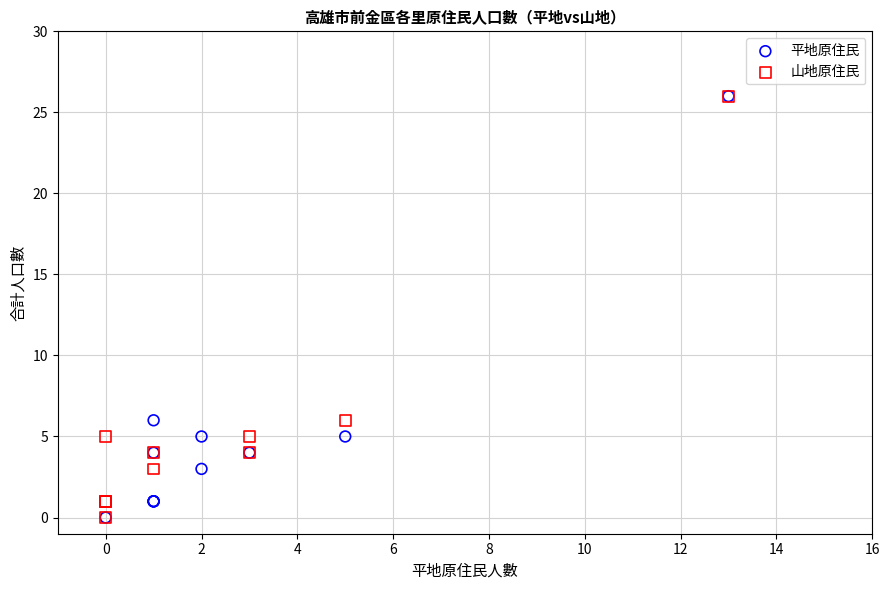

What are all the series names shown in the legend?

平地原住民, 山地原住民